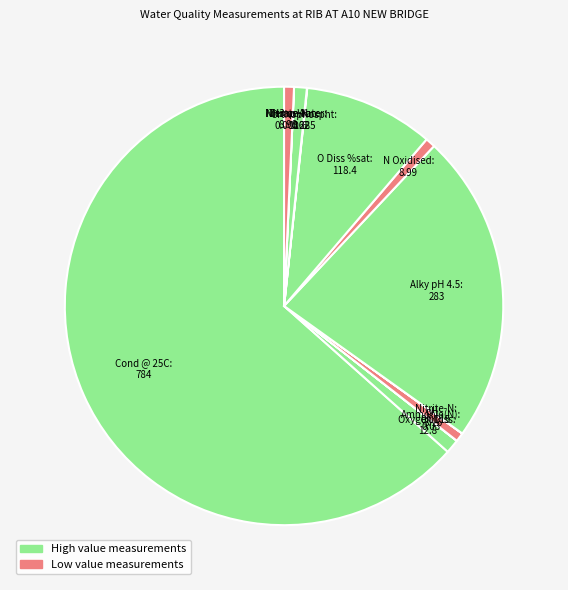

Which category accounts for the majority?

Cond @ 25C